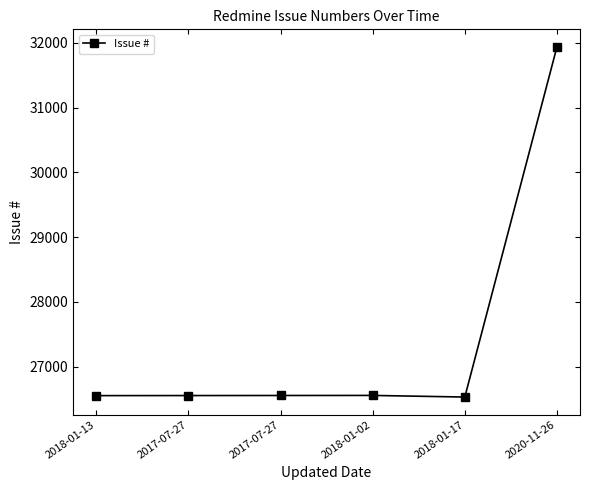

How many data points are less than 26554?

3